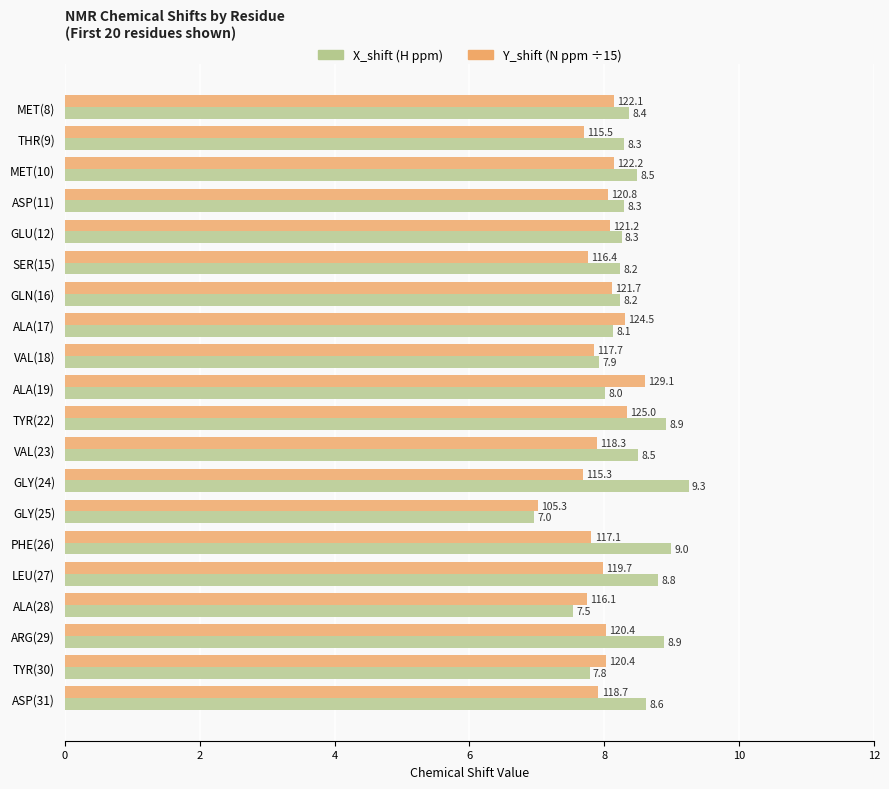

What is the difference between the highest and lowest values at LEU(27)?

0.8